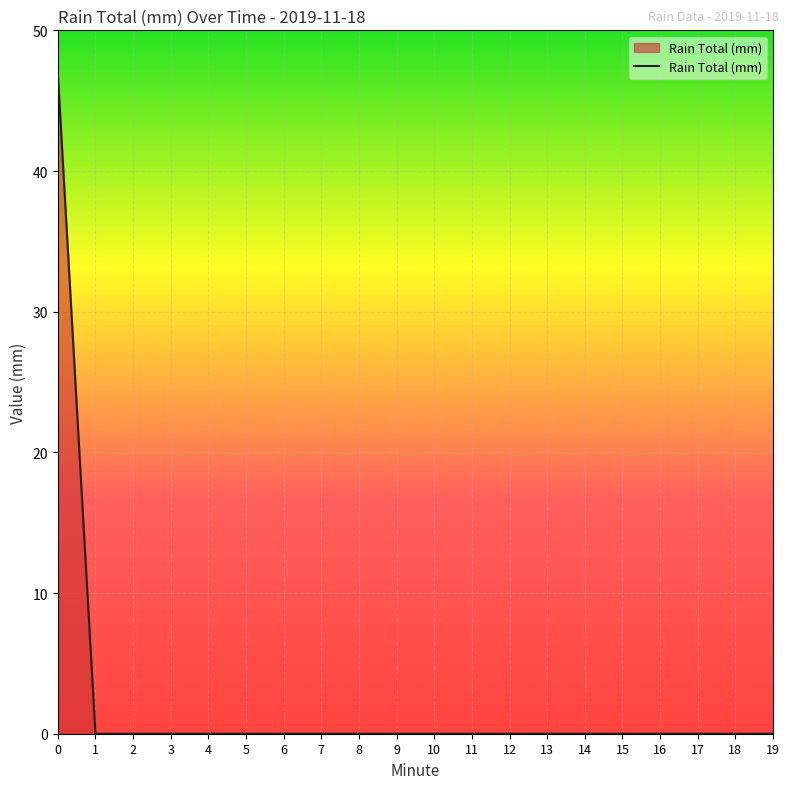

How many lines are shown in the chart?

1